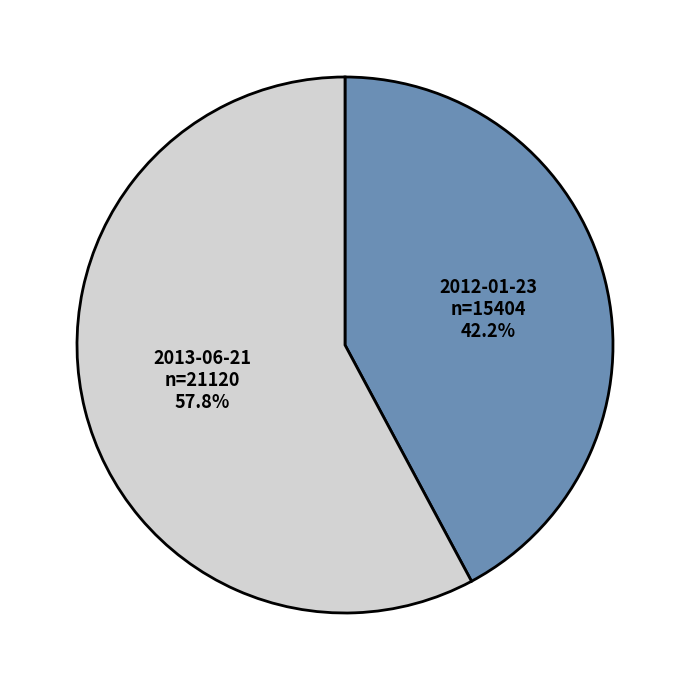

Approximately how many times larger is the value at 2013-06-21 compared to 2012-01-23?

1.4